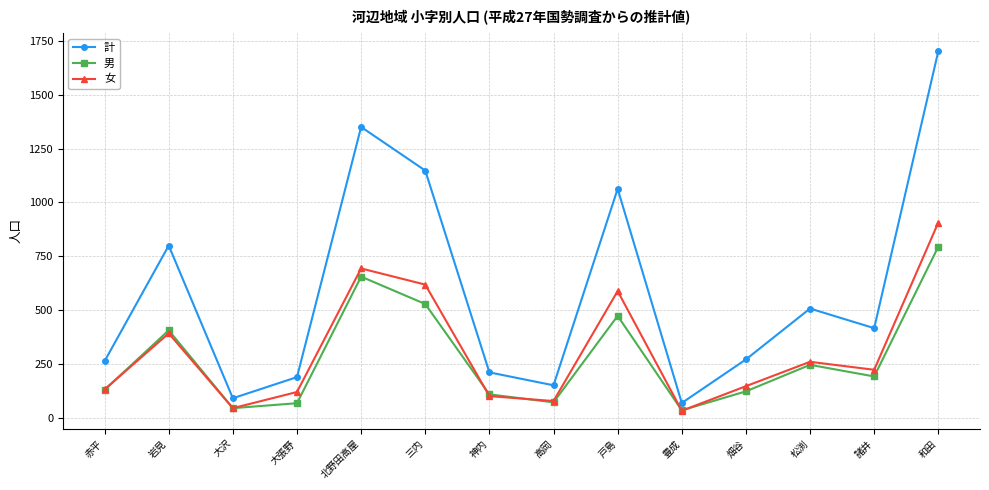

What is the lowest value of the 計 series?

70